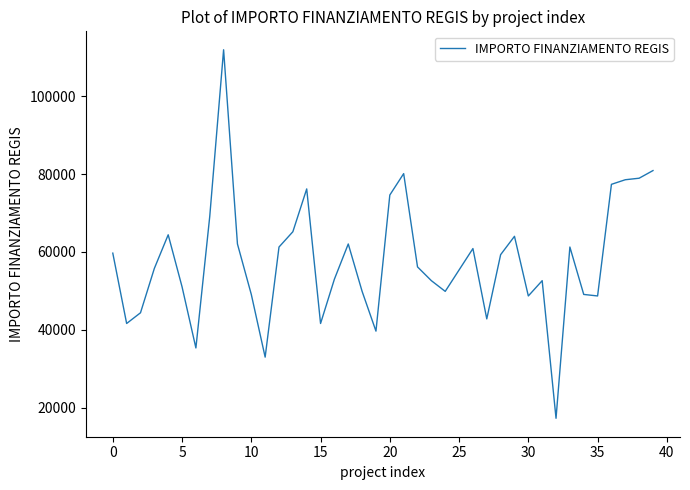

What is the smallest value displayed?

17283.4